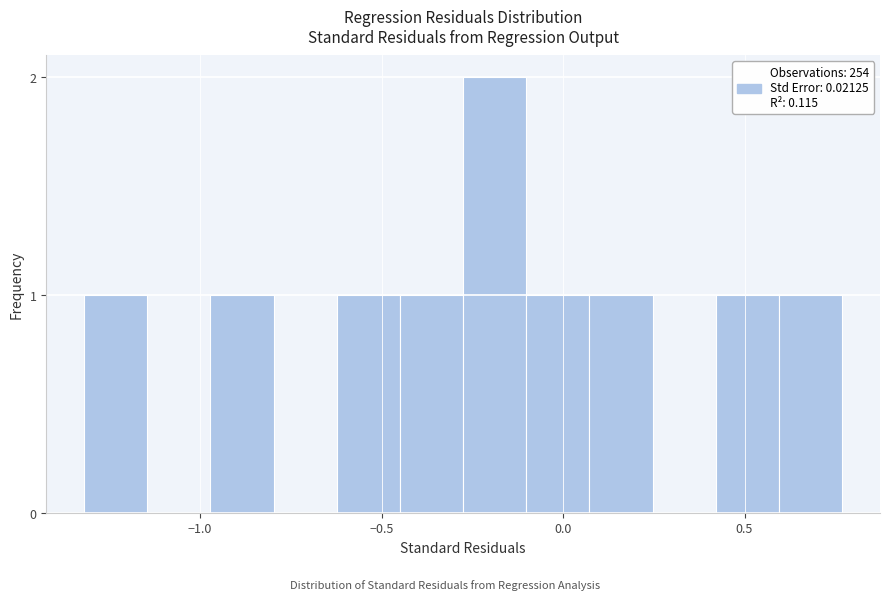

Read against the x-axis, roughly where is the centre of the tallest bar?

-0.20